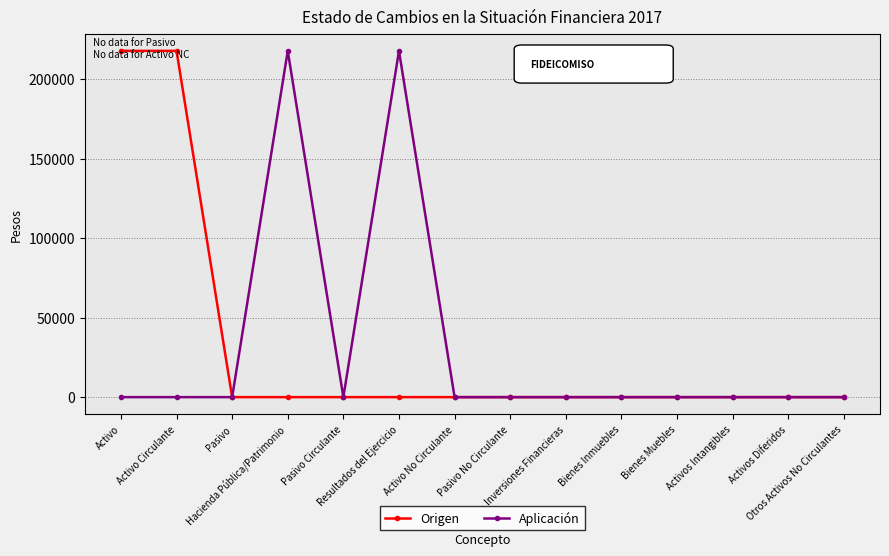

The Aplicación series shows -104551.5 at Activos Diferidos. True or false?

False